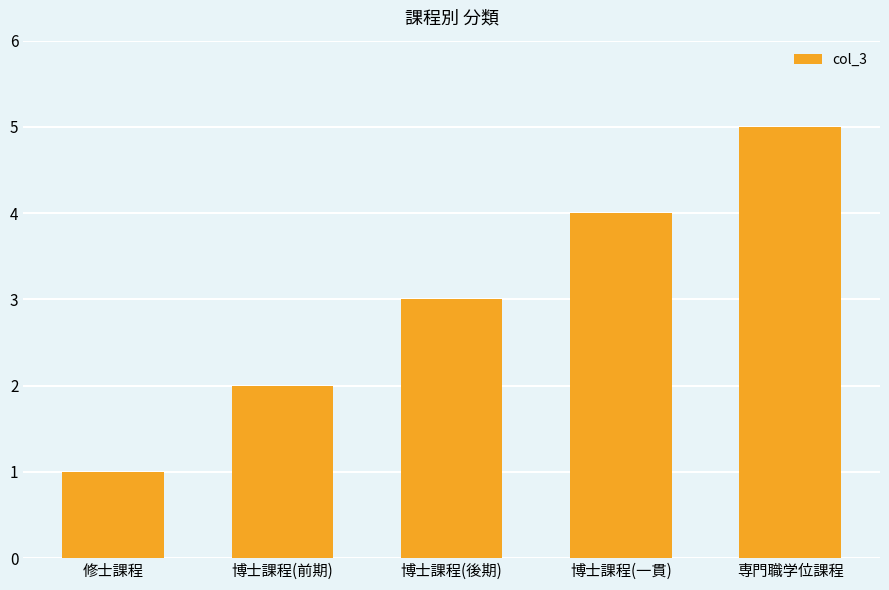

At which label is the value closest to 3?

博士課程(後期)